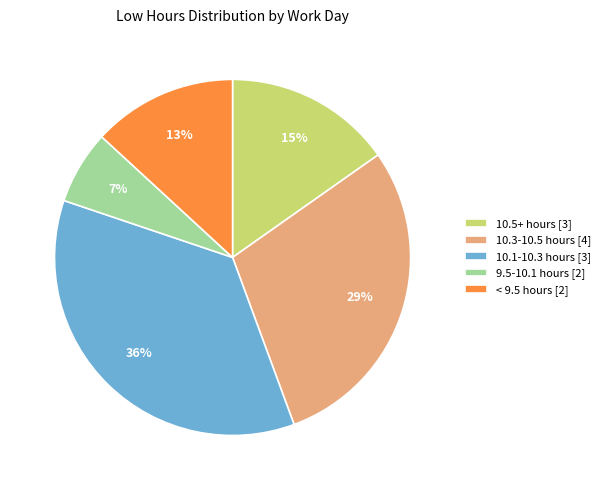

Is there any slice that represents more than half of the pie?

No